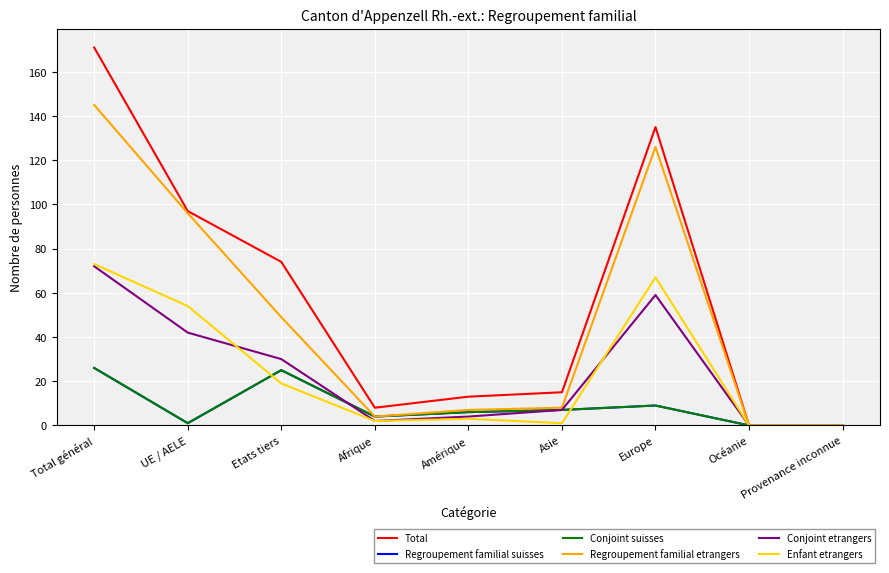

How many interior local peaks does the Regroupement familial suisses series have?

2